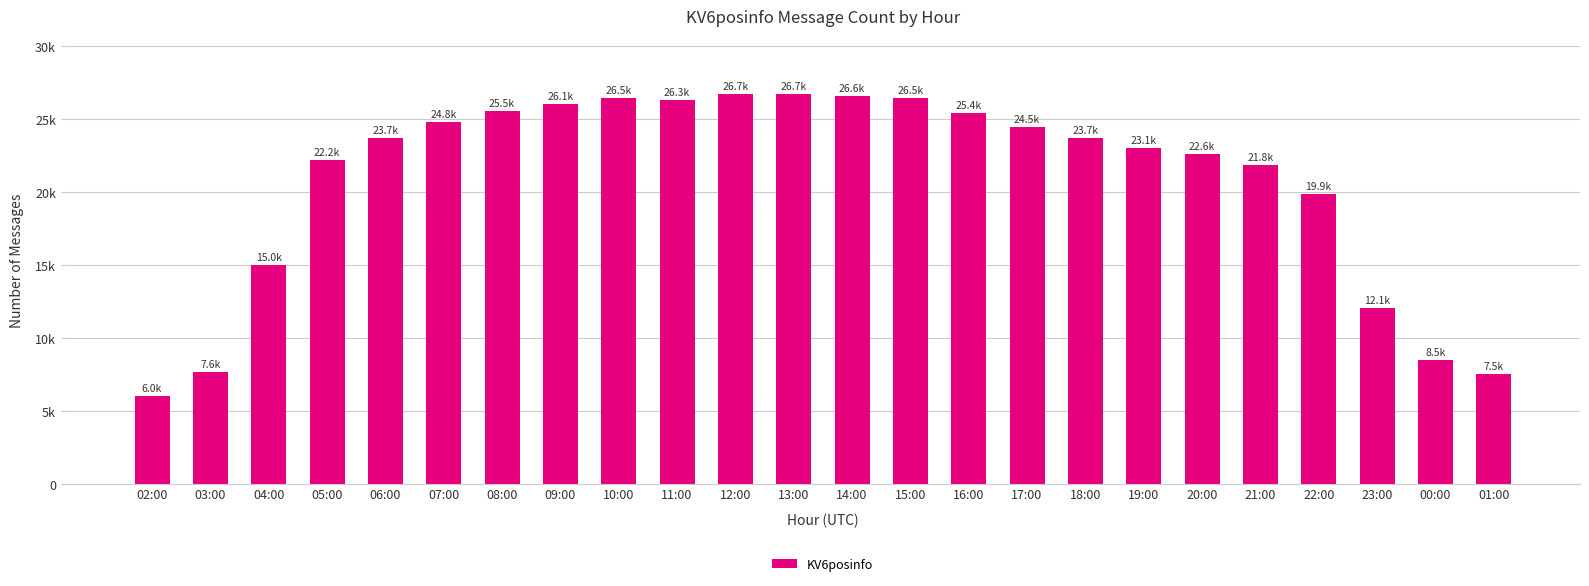

Between 17:00 and 13:00, which is larger?

13:00